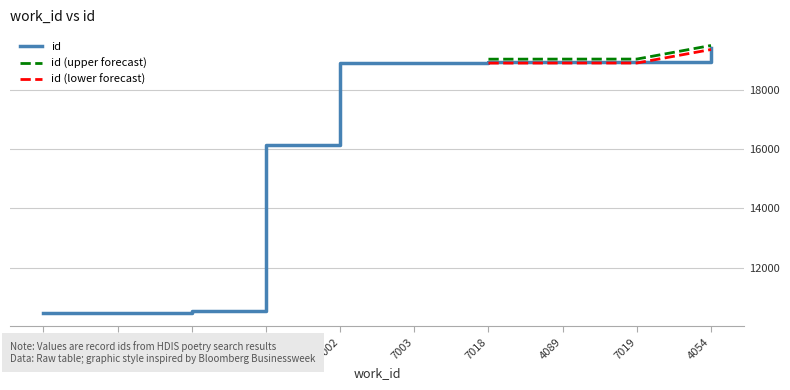

Reading left to right, transcribe all the data shown in this chart.

10478	10496	10533	16130	18885	18886	18930	18932	18933	19388